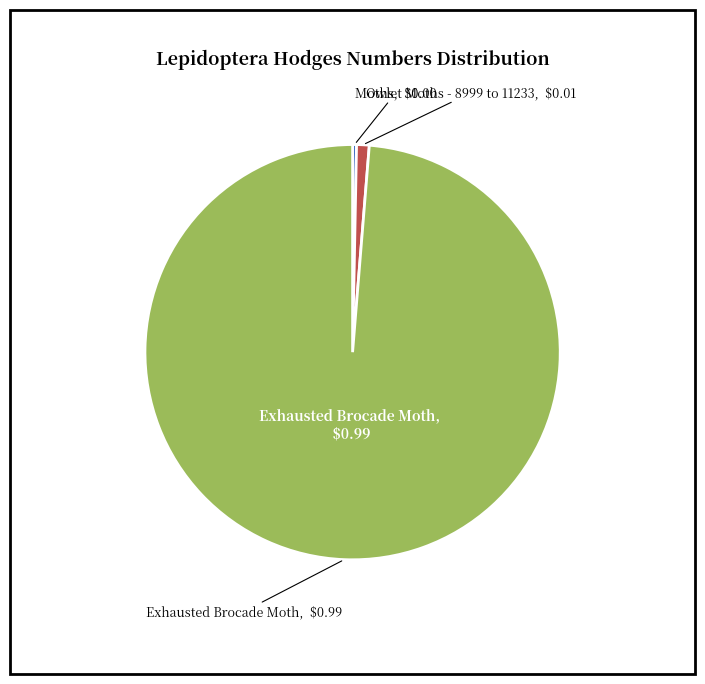

Is there a majority slice in this chart?

Yes